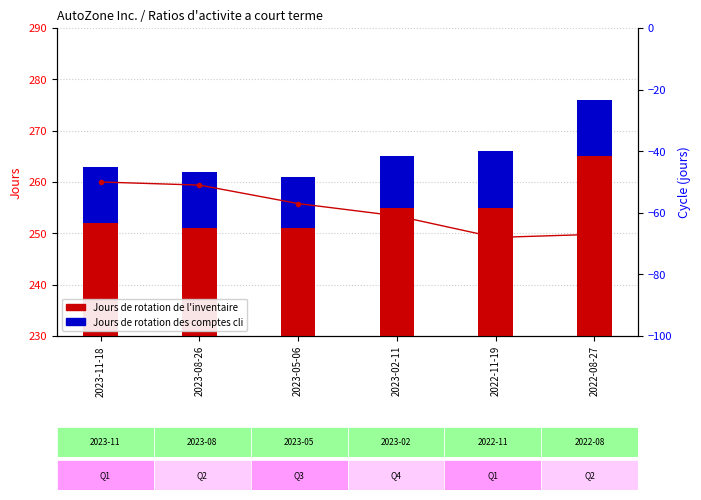

At which label is Cycle de conversion de tresorerie closest to -59?

2023-05-06